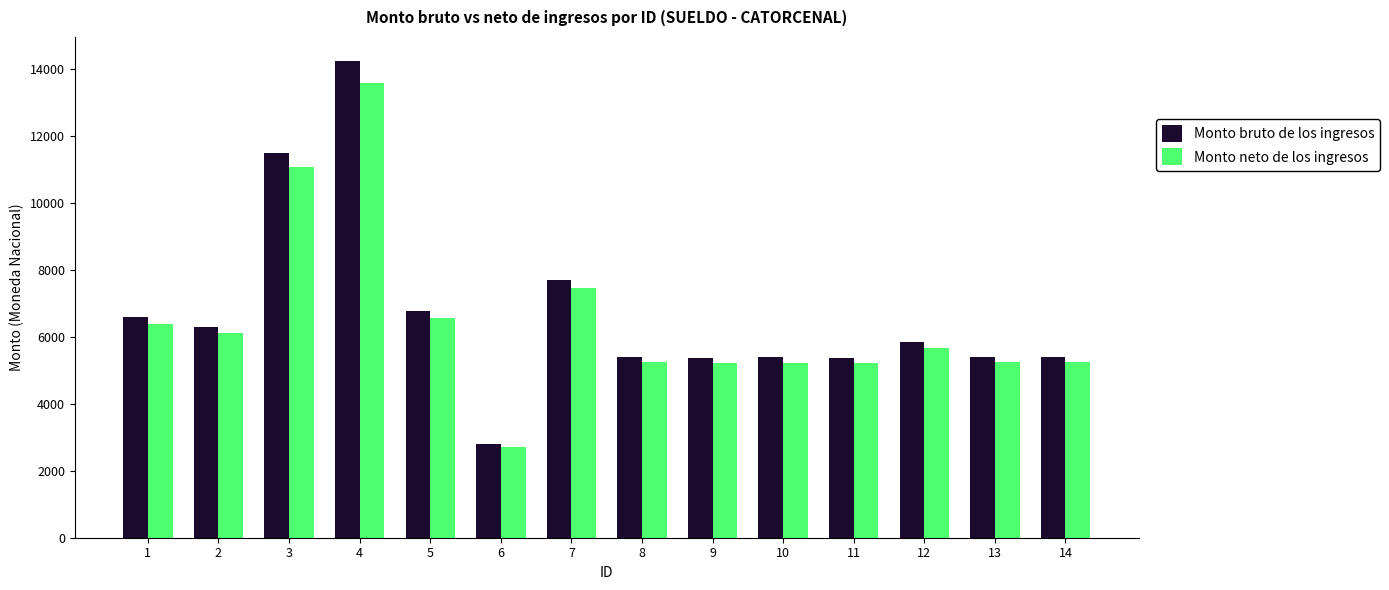

Which series has the largest range (max minus min)?

Monto bruto de los ingresos